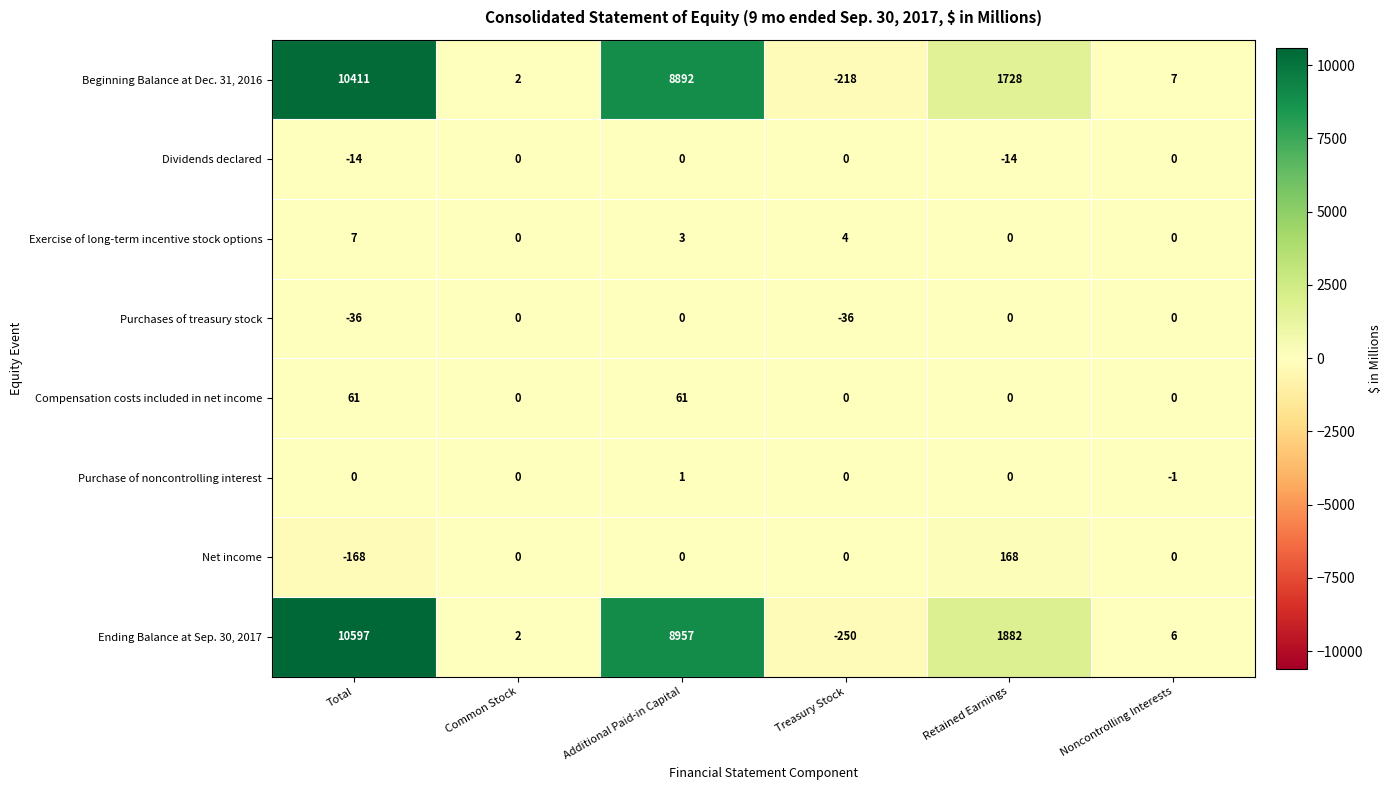

Which label corresponds to the largest value in the chart?

Total